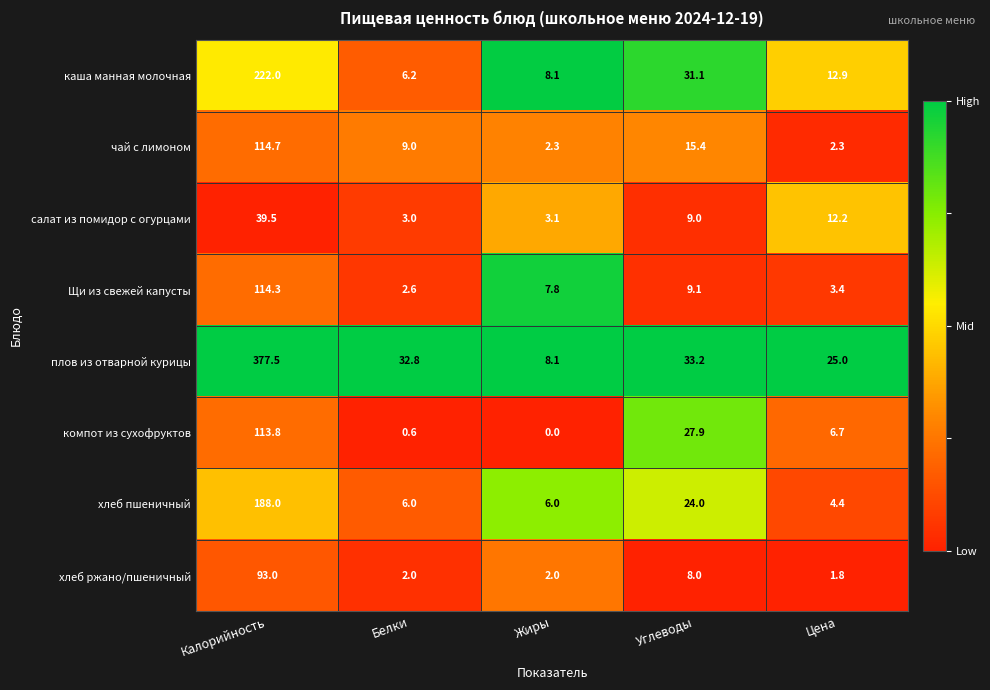

Which series has the largest total across all categories?

плов из отварной курицы